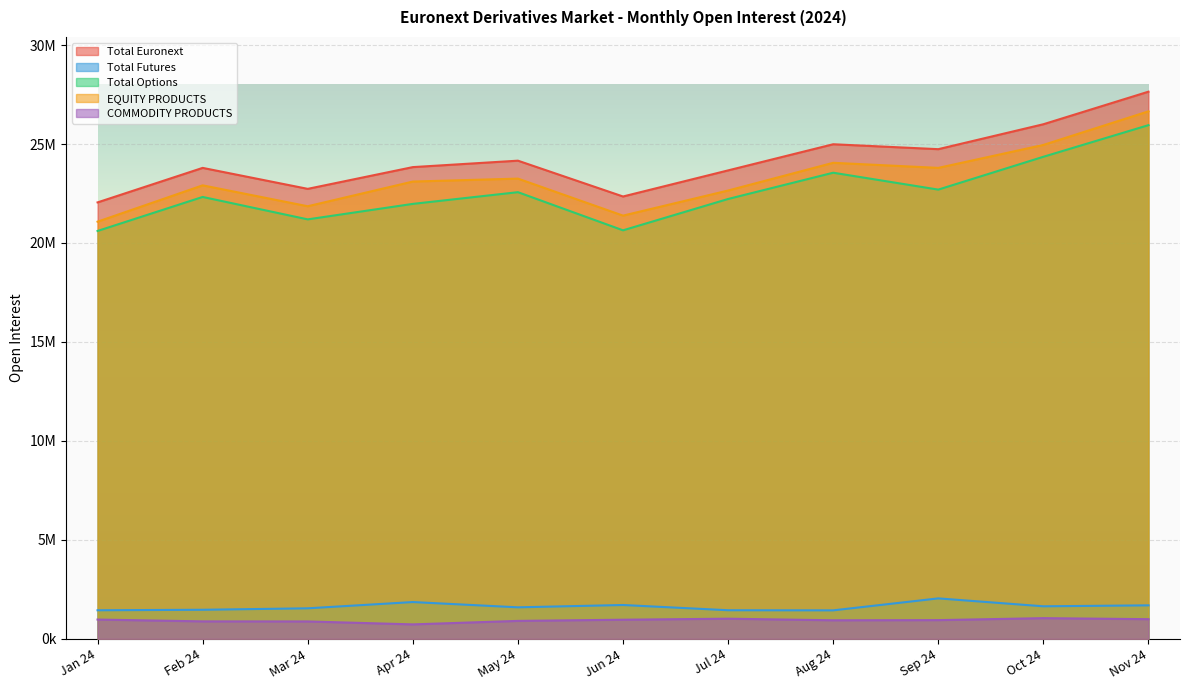

True or false: Total Options has a value of 22566990 at May 24.

True